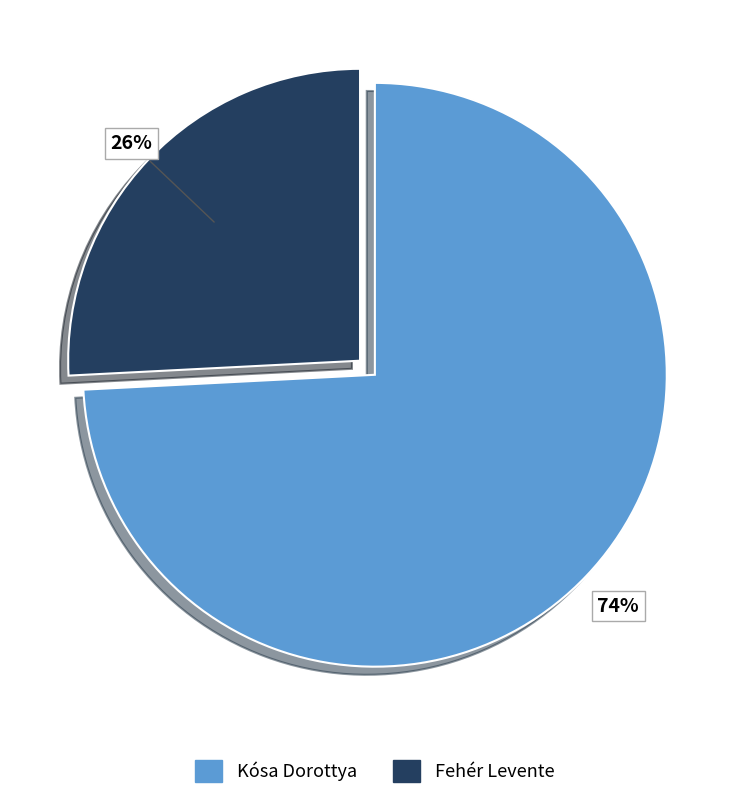

Is it true that Kósa Dorottya is 83% of the pie?

False